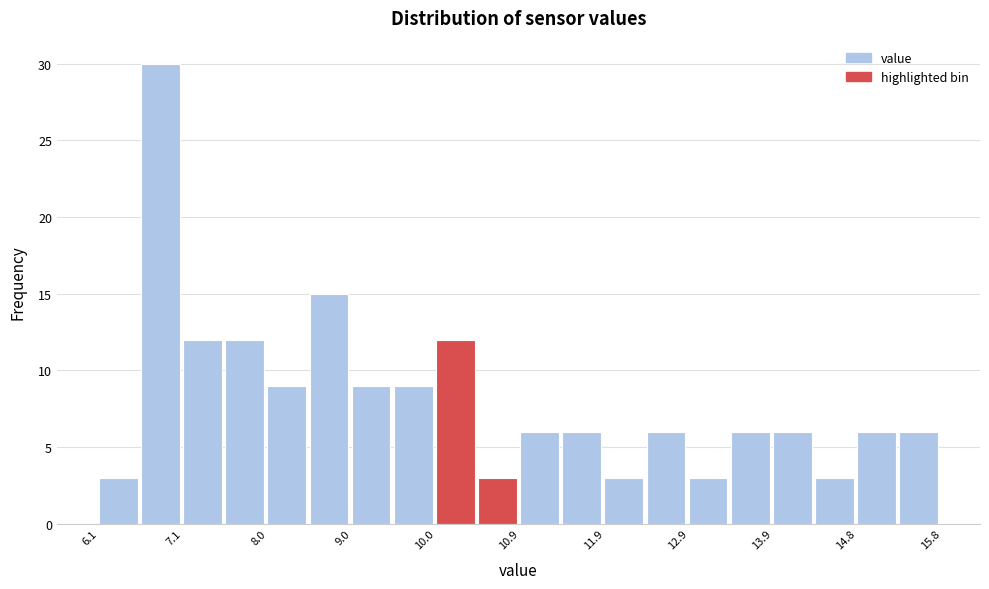

Reading left to right, transcribe this chart: for each bar, give the range it covers on the x-axis and its height. Neither the bar edges nor the heights are printed on the chart, so give them approximately, as read against the axes.

6.1 to 6.6: 3
6.6 to 7.1: 30
7.1 to 7.6: 12
7.6 to 8.0: 12
8.0 to 8.5: 9
8.5 to 9.0: 15
9.0 to 9.5: 9
9.5 to 10.0: 9
10.0 to 10.5: 12
10.5 to 11.0: 3
11.0 to 11.4: 6
11.4 to 11.9: 6
11.9 to 12.4: 3
12.4 to 12.9: 6
12.9 to 13.4: 3
13.4 to 13.9: 6
13.9 to 14.3: 6
14.3 to 14.8: 3
14.8 to 15.3: 6
15.3 to 15.8: 6